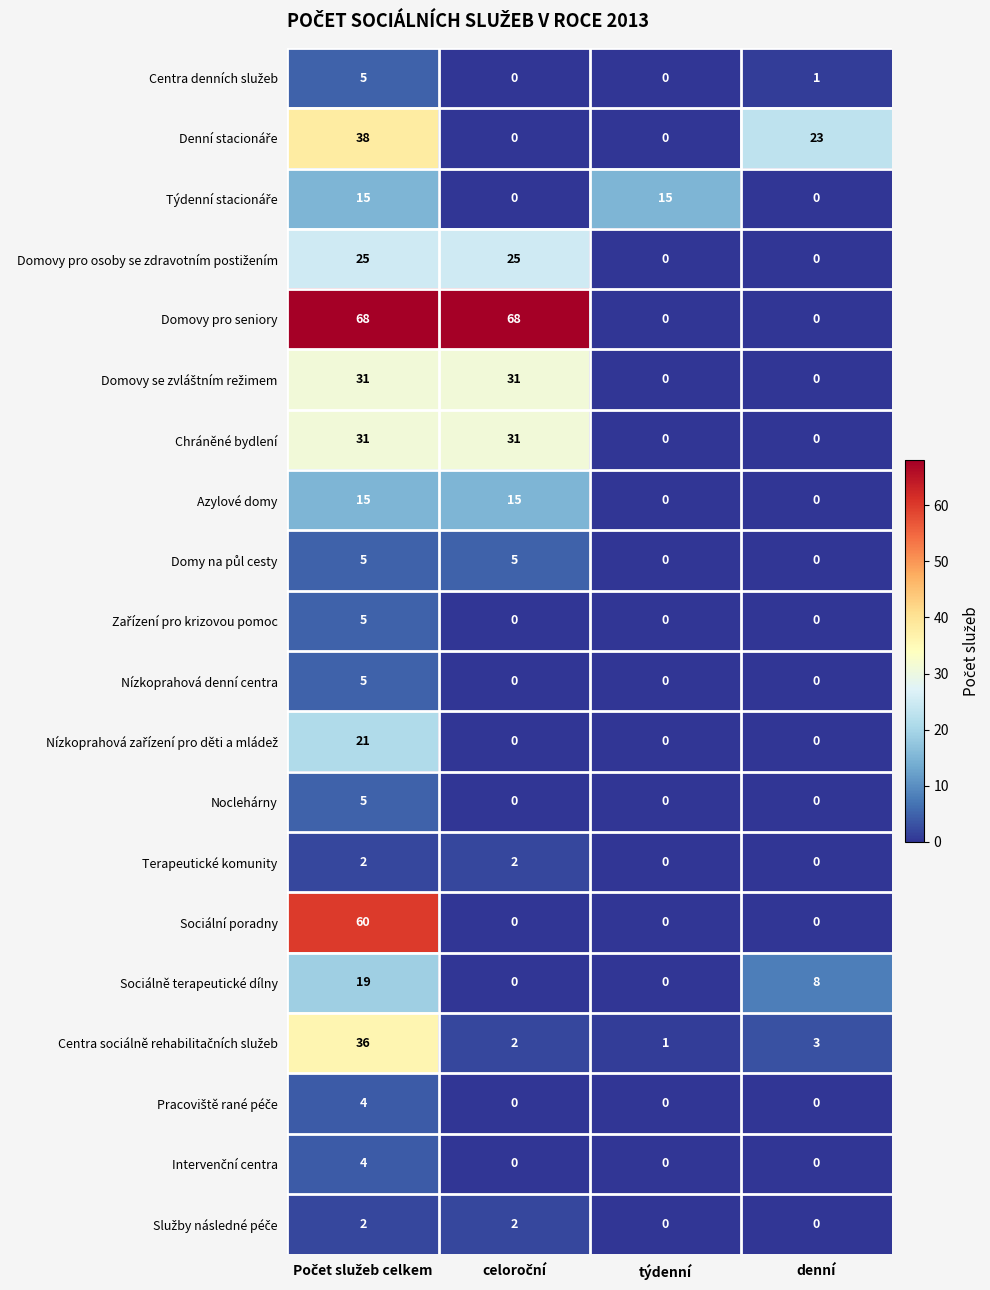

The Terapeutické komunity series shows 0 at denní. True or false?

True